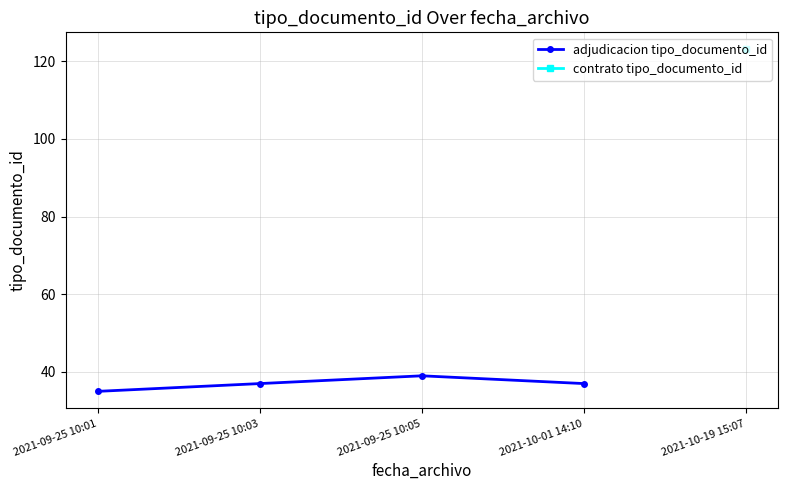

Is the value of adjudicacion tipo_documento_id at 2021-09-25 10:01 greater than the value of contrato tipo_documento_id at 2021-09-25 10:05?

No